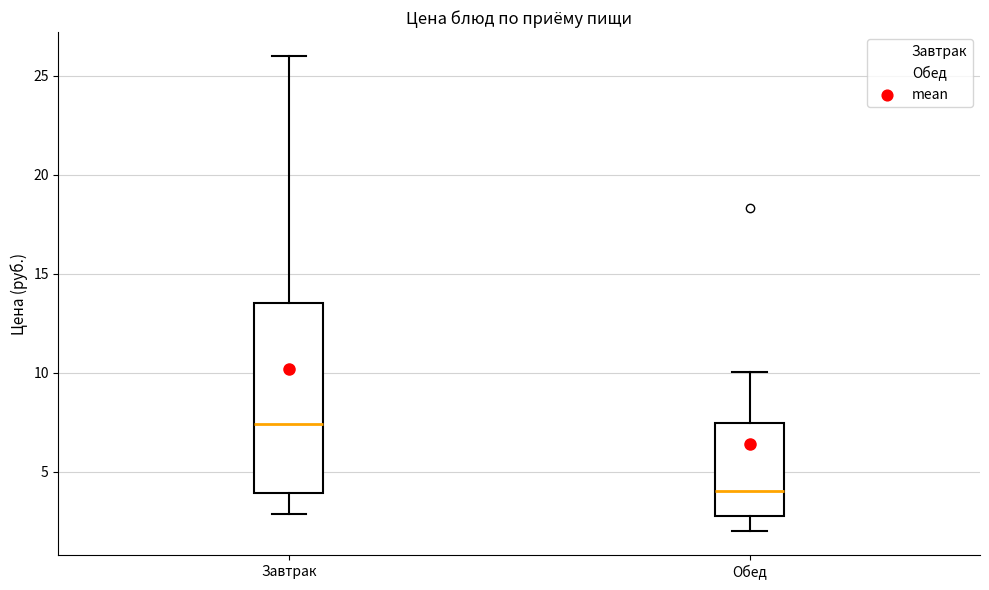

Comparing the boxes themselves (not the whiskers), which one is the tallest?

Завтрак